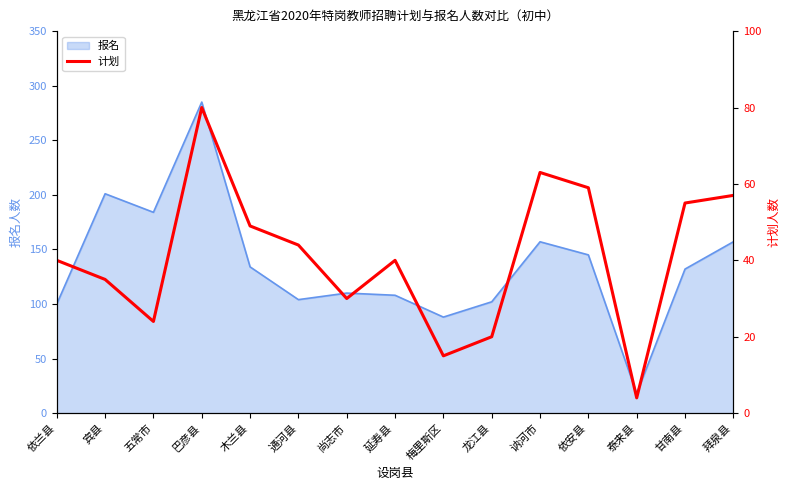

True or false: 报名 has a value of 110 at 尚志市.

True